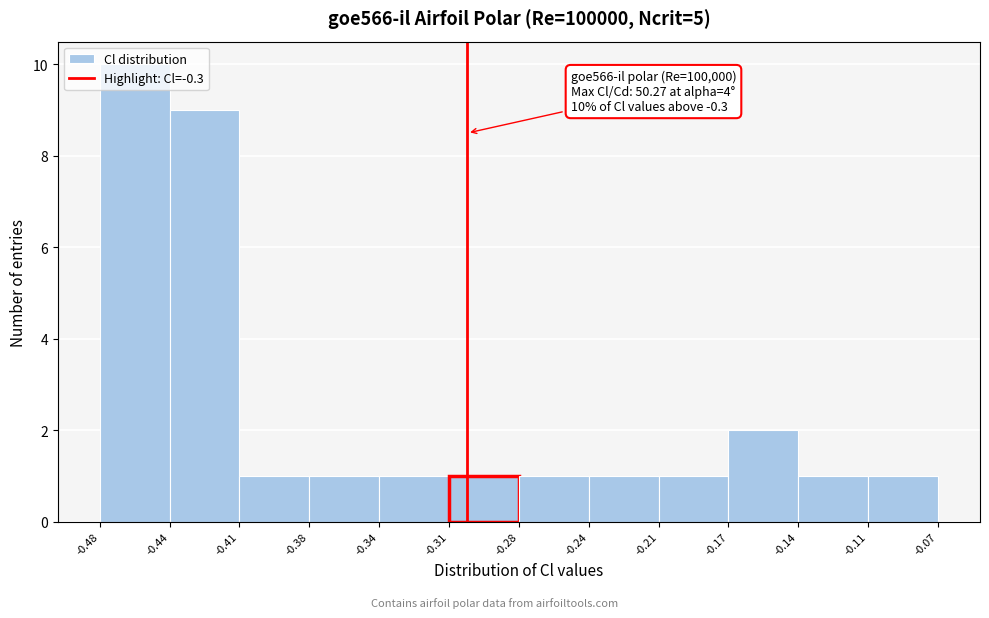

What is the greatest value displayed?

10